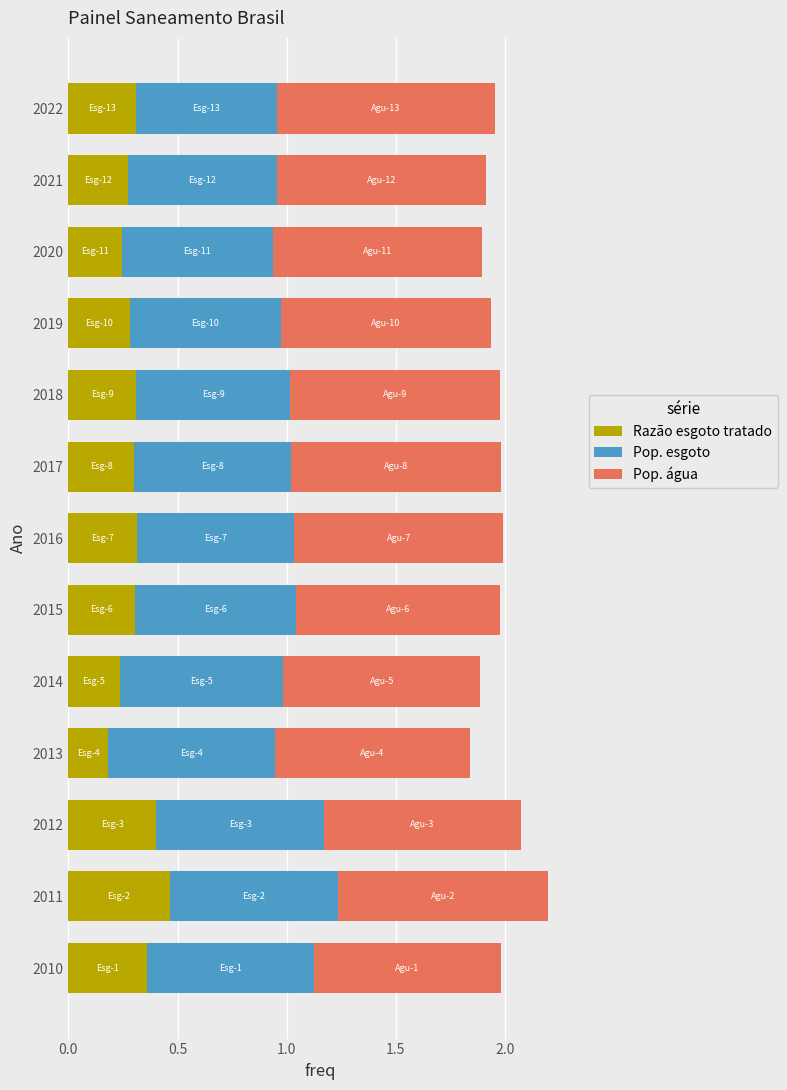

What is the total value across all series at 2010?

2.0